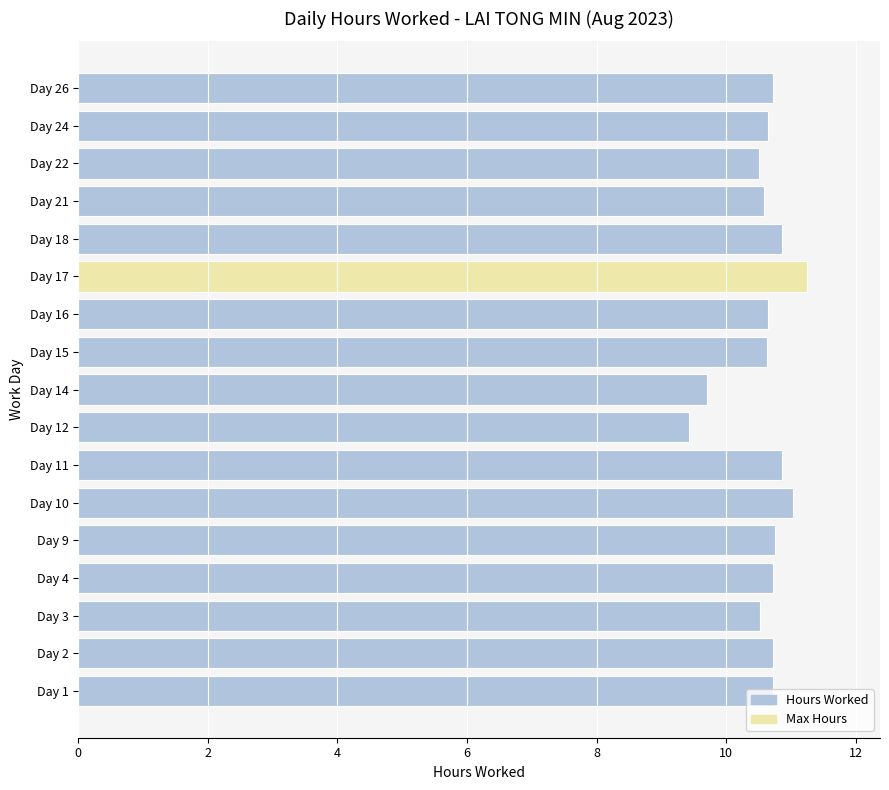

True or false: the data shows 10.9 at Day 11.

True